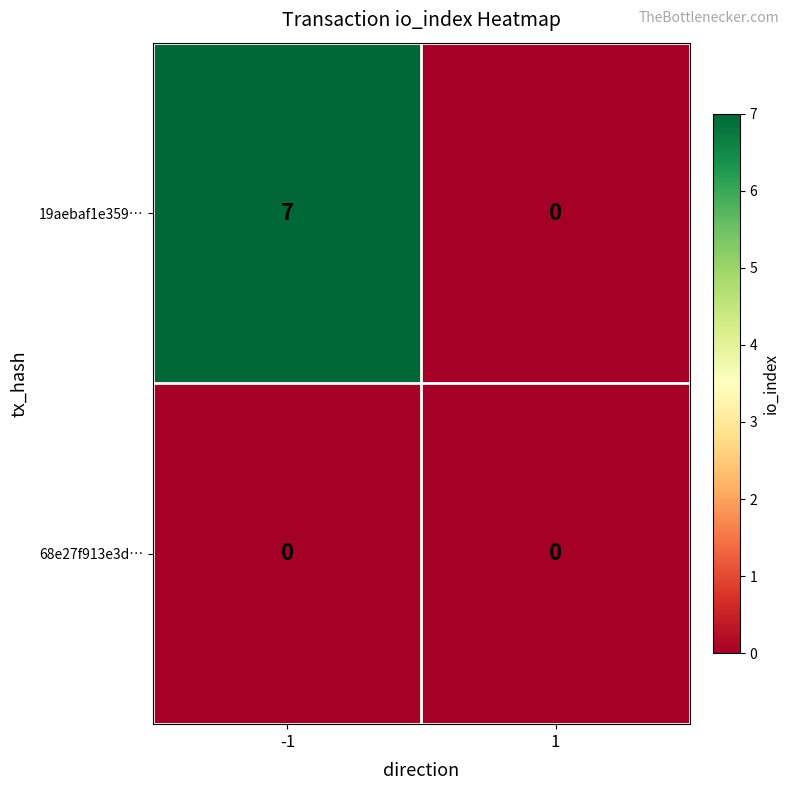

Reading left to right, transcribe all the data shown in this chart.

19aebaf1e359…: -1=7	1=0
68e27f913e3d…: -1=0	1=0